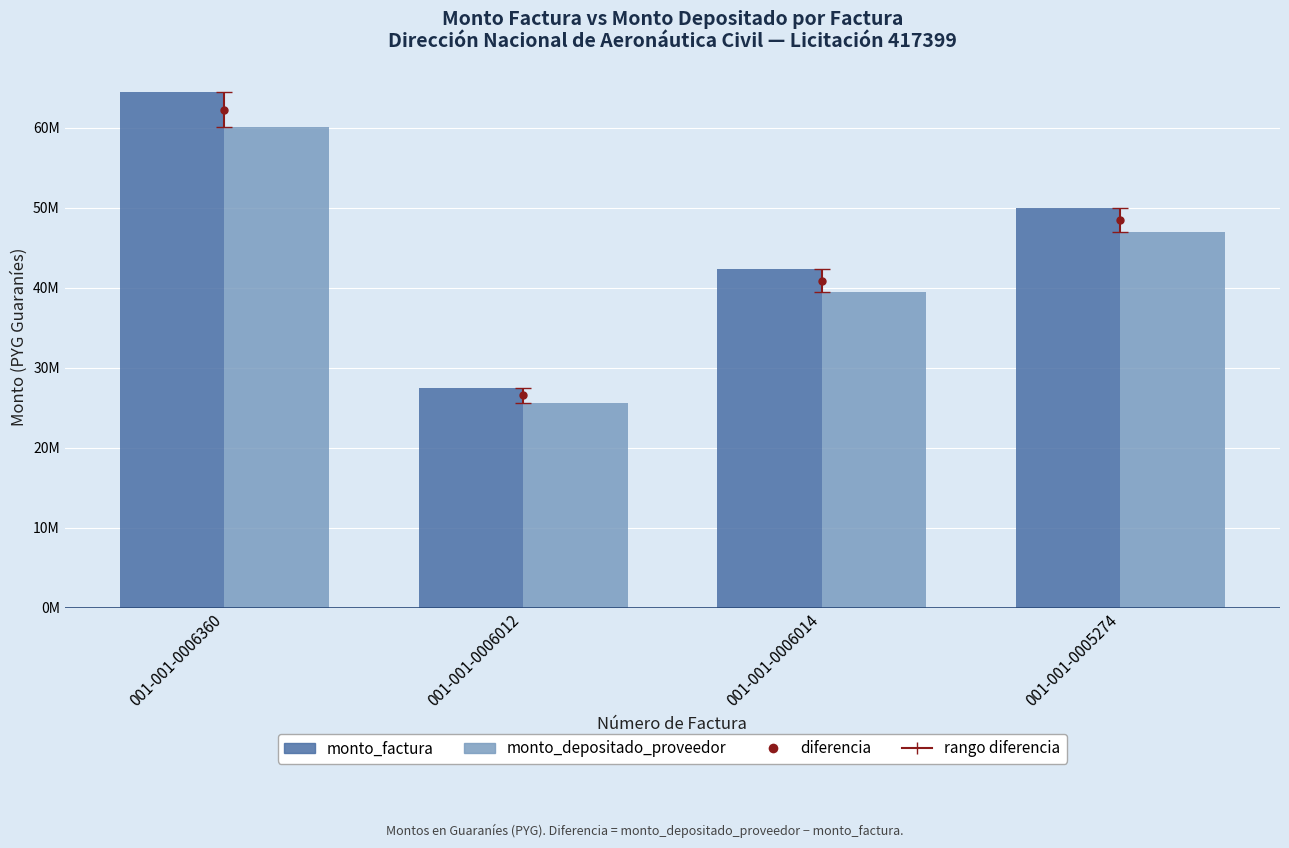

What is the label of the 2nd bar from the left?

001-001-0006012